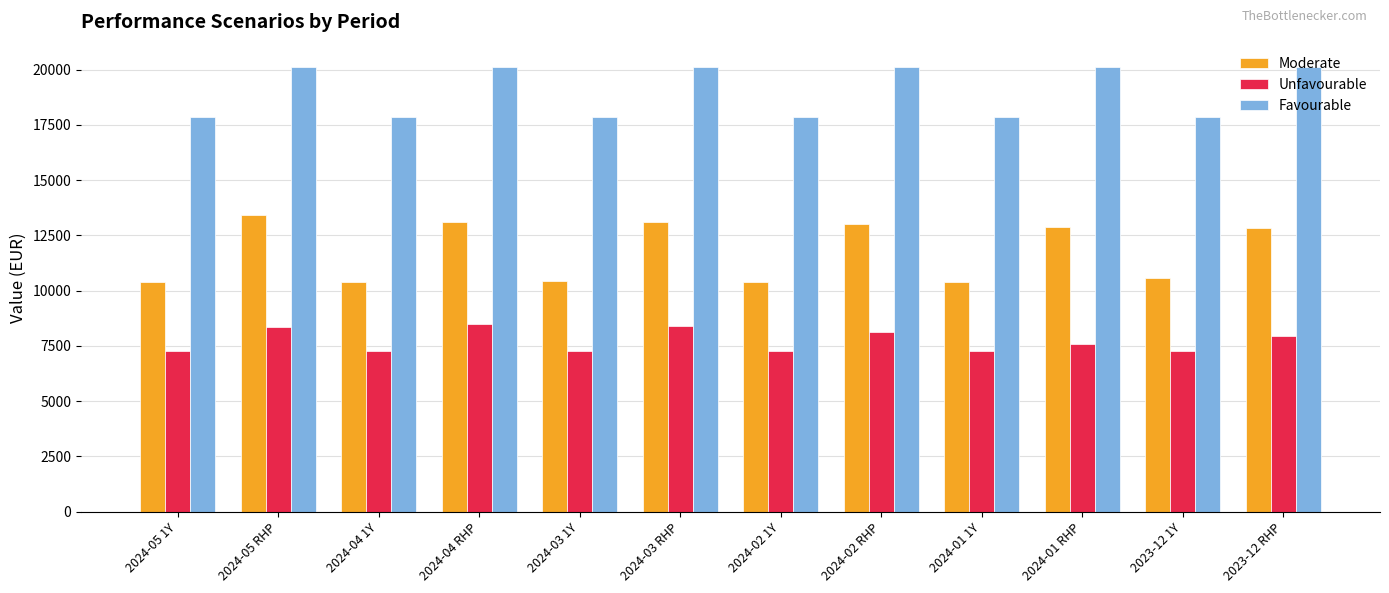

What is the sum of all Unfavourable values?

92510